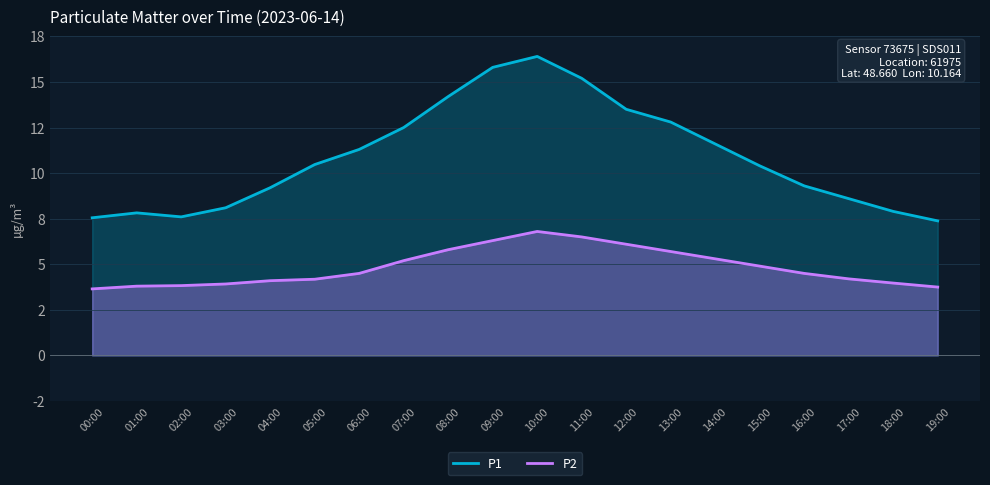

What are all the series names shown in the legend?

P1, P2